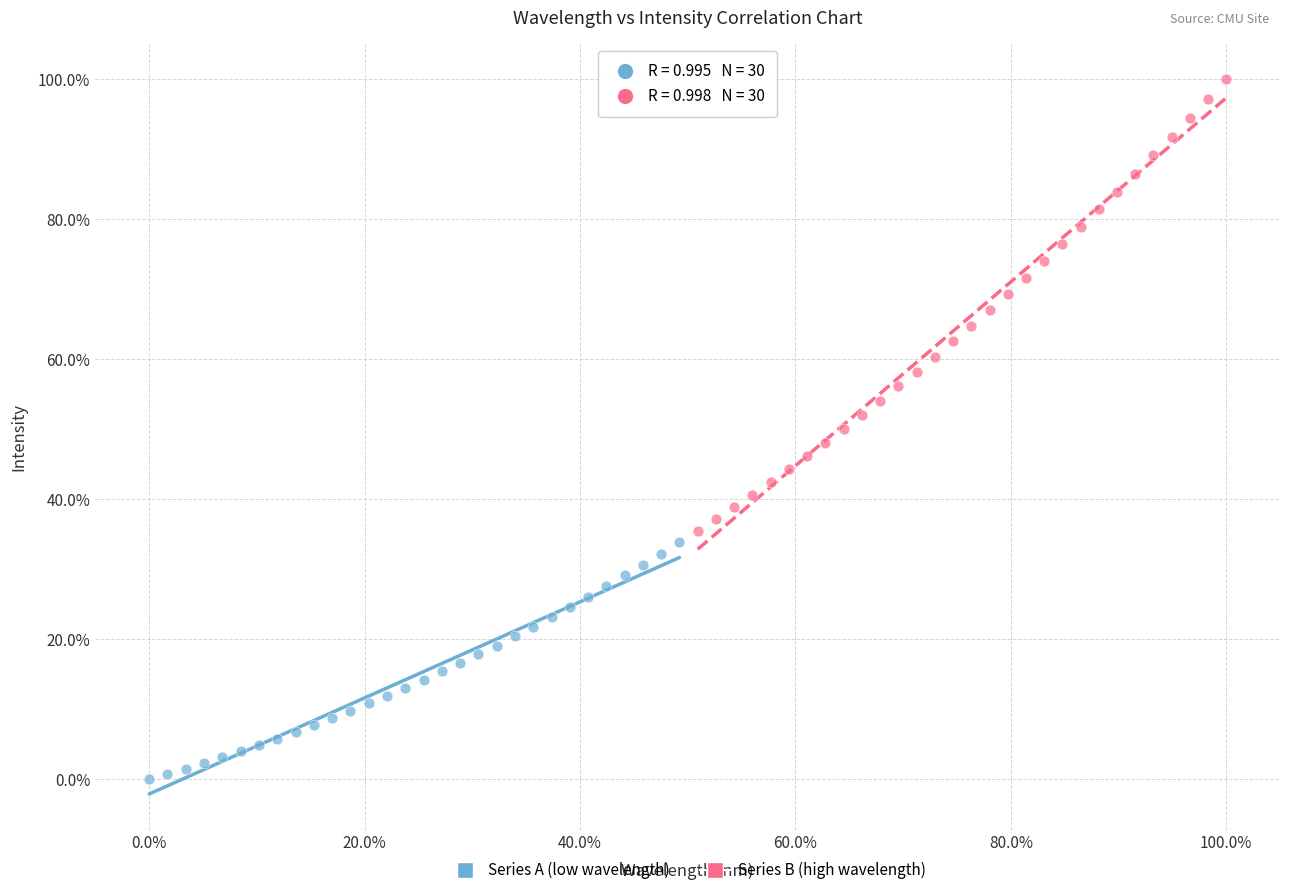

Which series has the widest spread of Y values?

Series B (high wavelength)